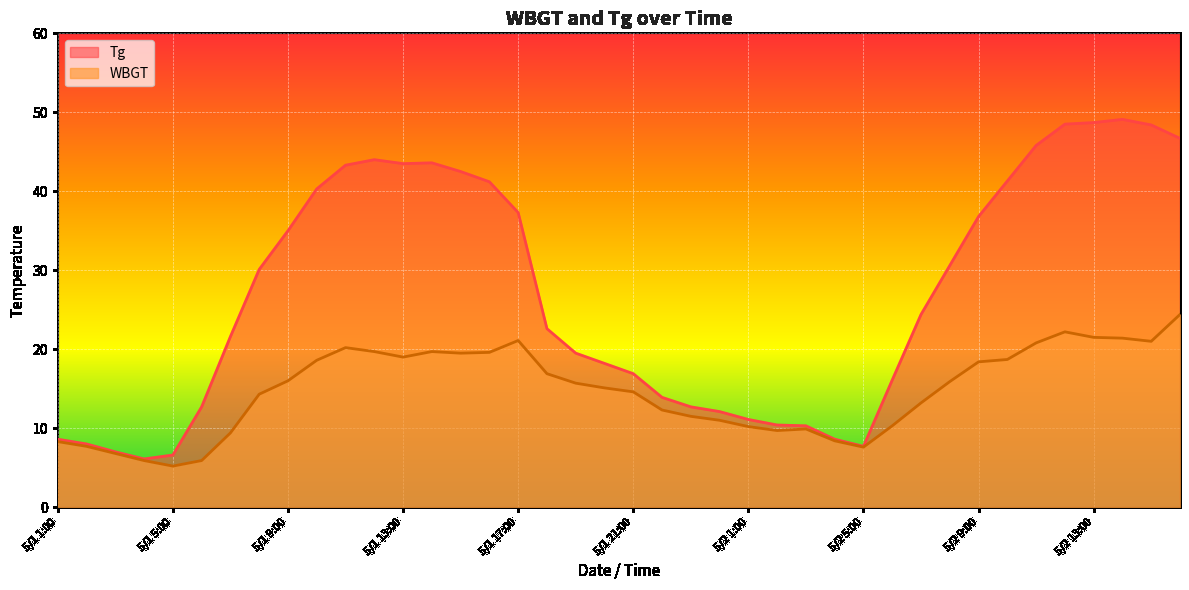

True or false: Tg and WBGT cross at least once.

False